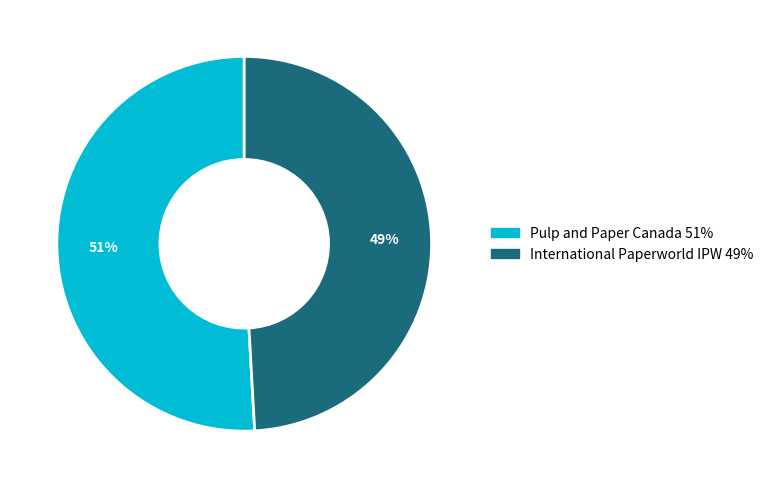

To the nearest percent, what is the difference between the largest and smallest slice percentages?

2%